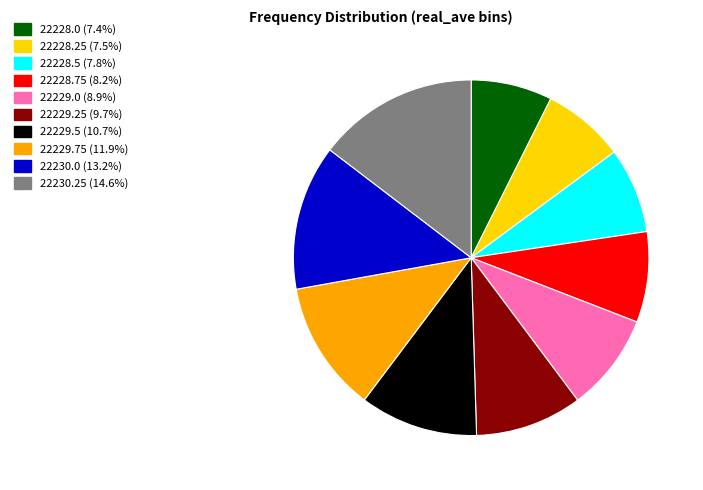

Do 22228.25 and 22228.0 together represent more than half of the pie?

No